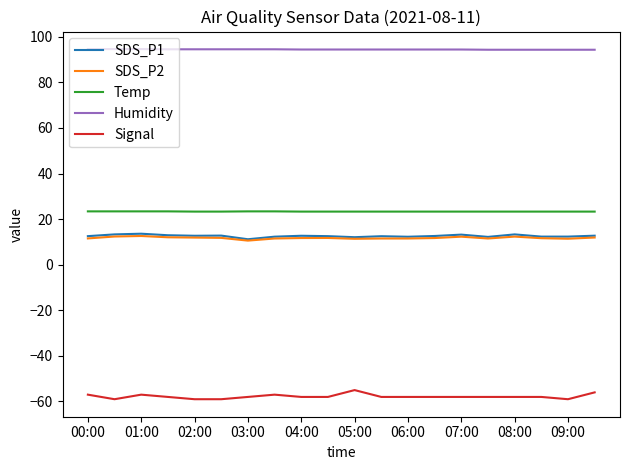

What is the minimum value shown in the chart?

-59.0